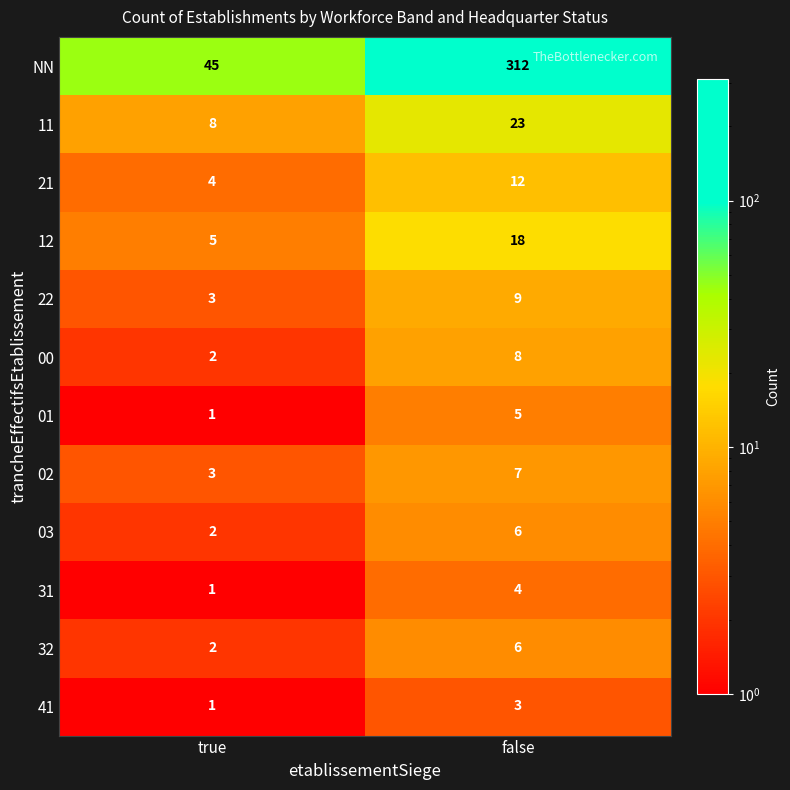

What is the maximum value shown in the chart?

312